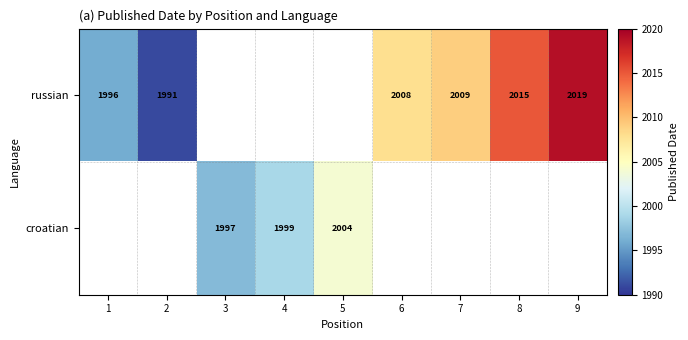

The value of russian at 1 is 717. True or false?

False